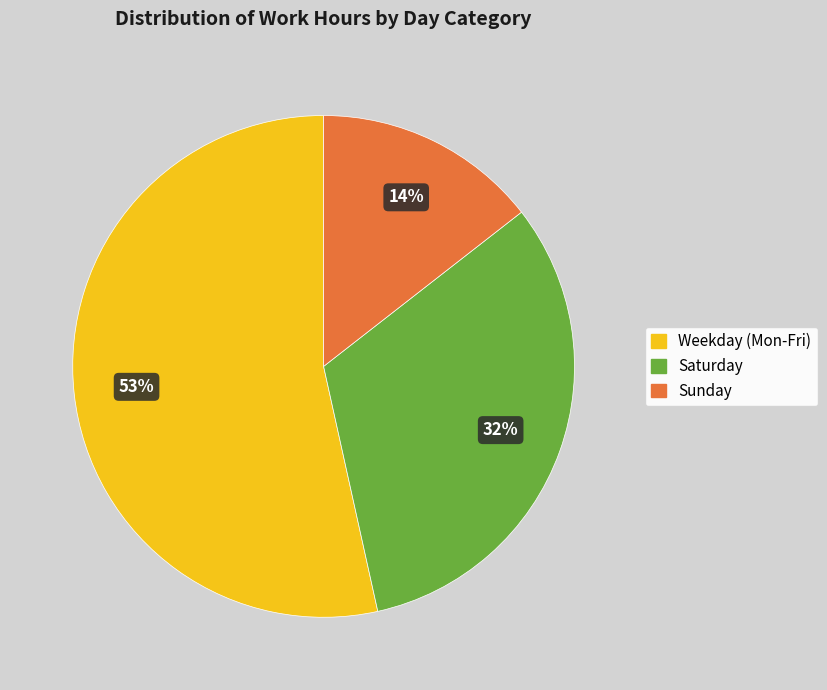

To the nearest percent, what percentage of the pie is Saturday?

32%